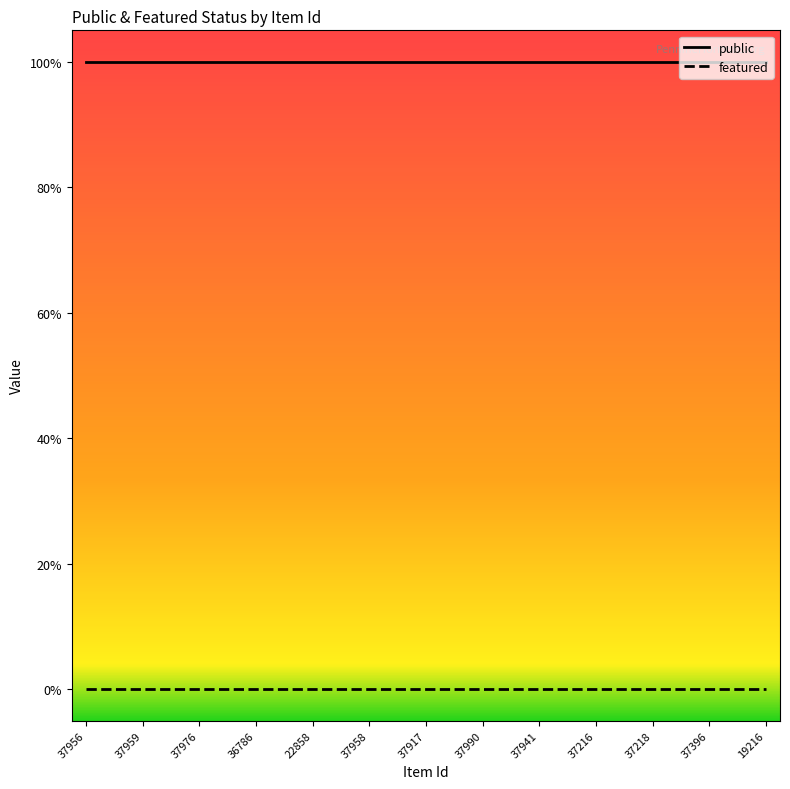

Does the chart display data point markers on the line(s)?

No